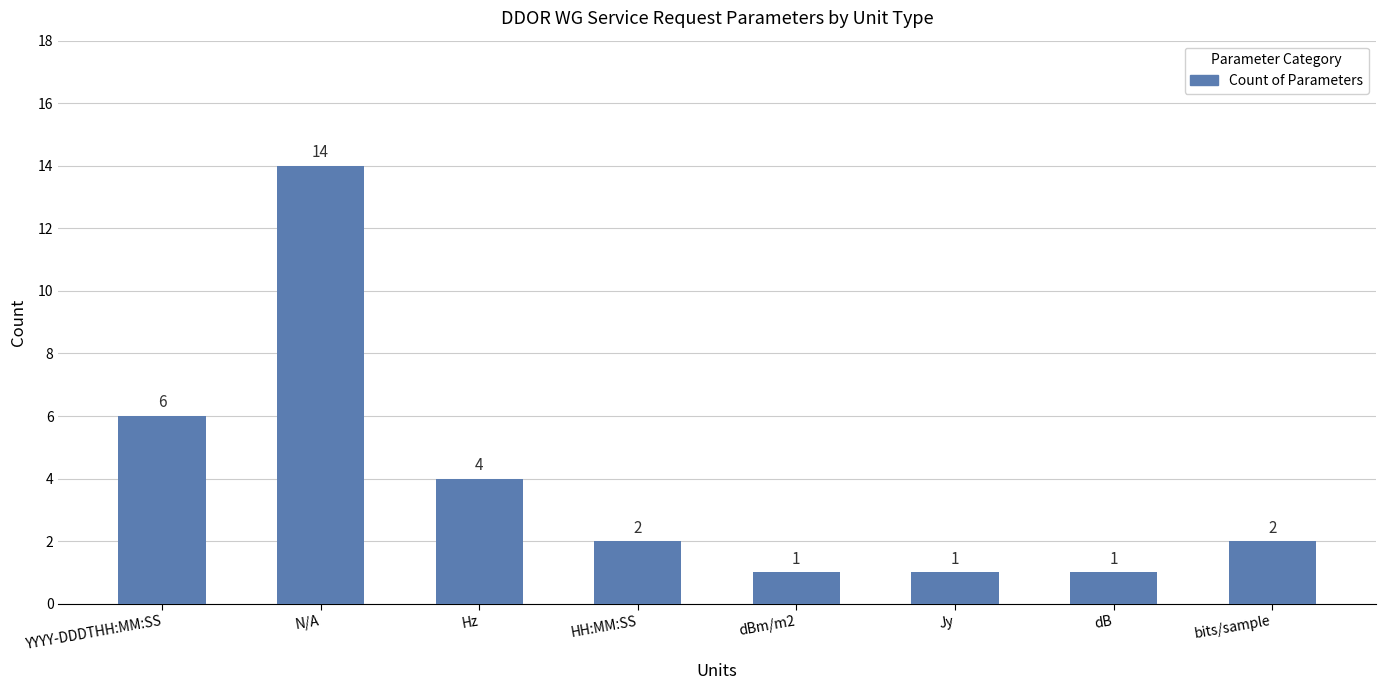

What is the change in value from YYYY-DDDTHH:MM:SS to HH:MM:SS?

-4